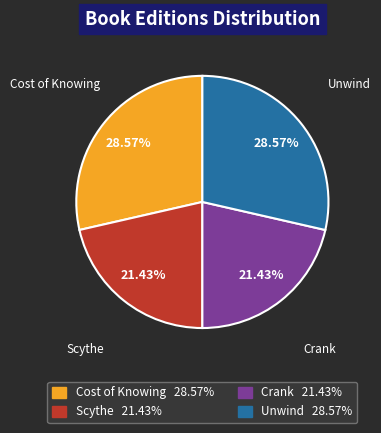

What is the ratio of the value at Unwind to the value at Cost of Knowing?

1.0